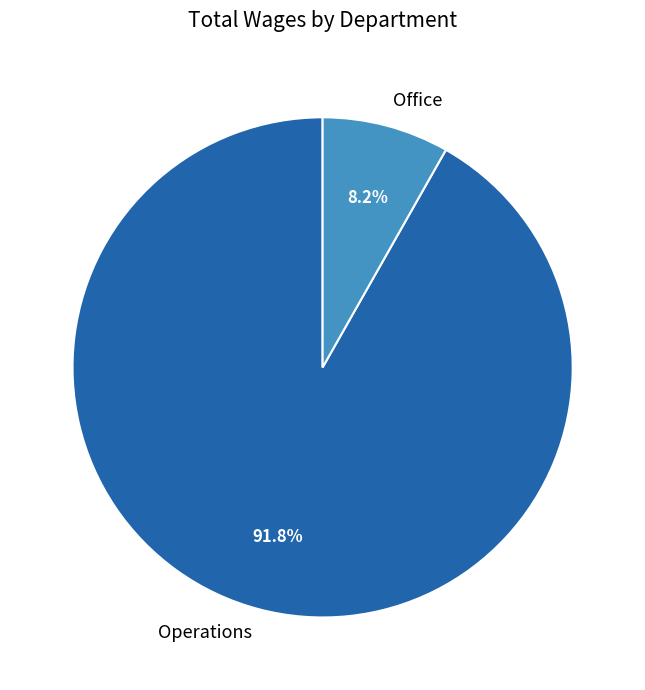

What is the total percentage of Operations and Office?

100.0%